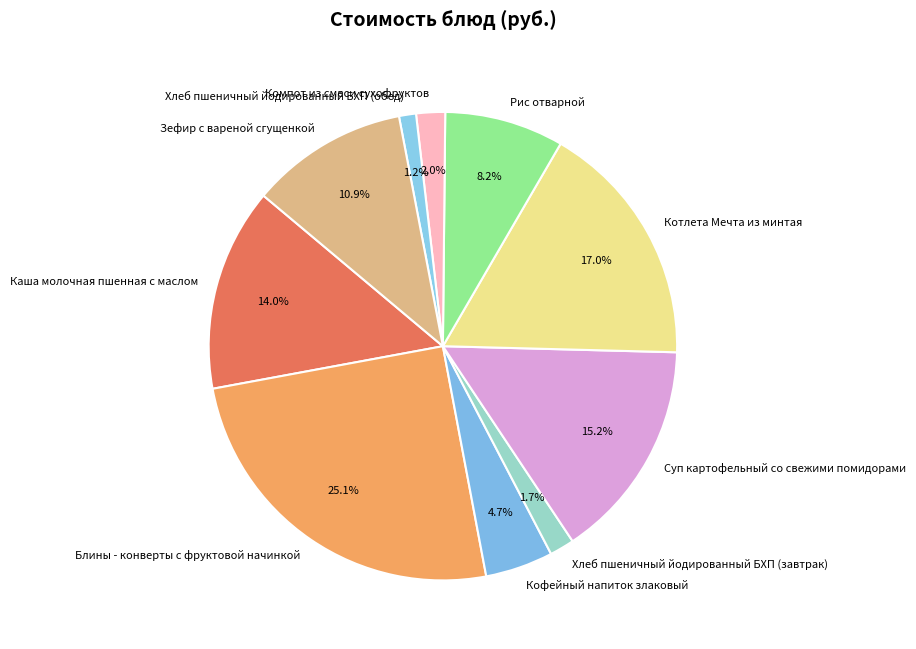

To the nearest percent, what portion does Каша молочная пшенная с маслом represent?

14%